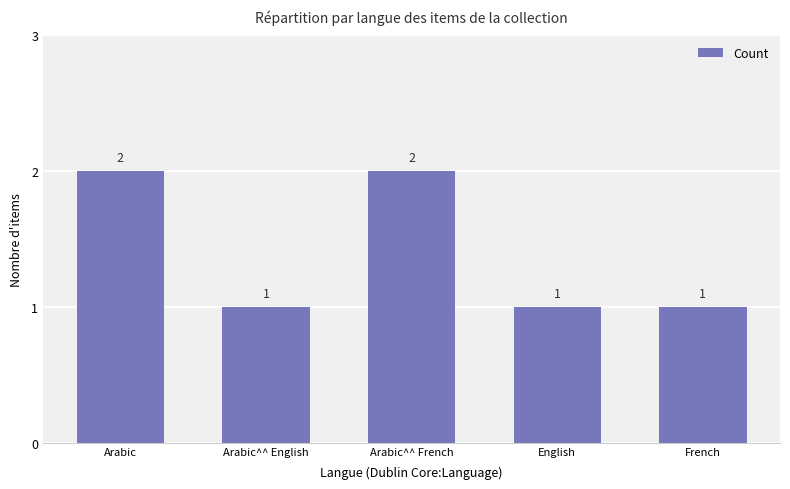

The chart shows a value of 1 at Arabic. True or false?

False